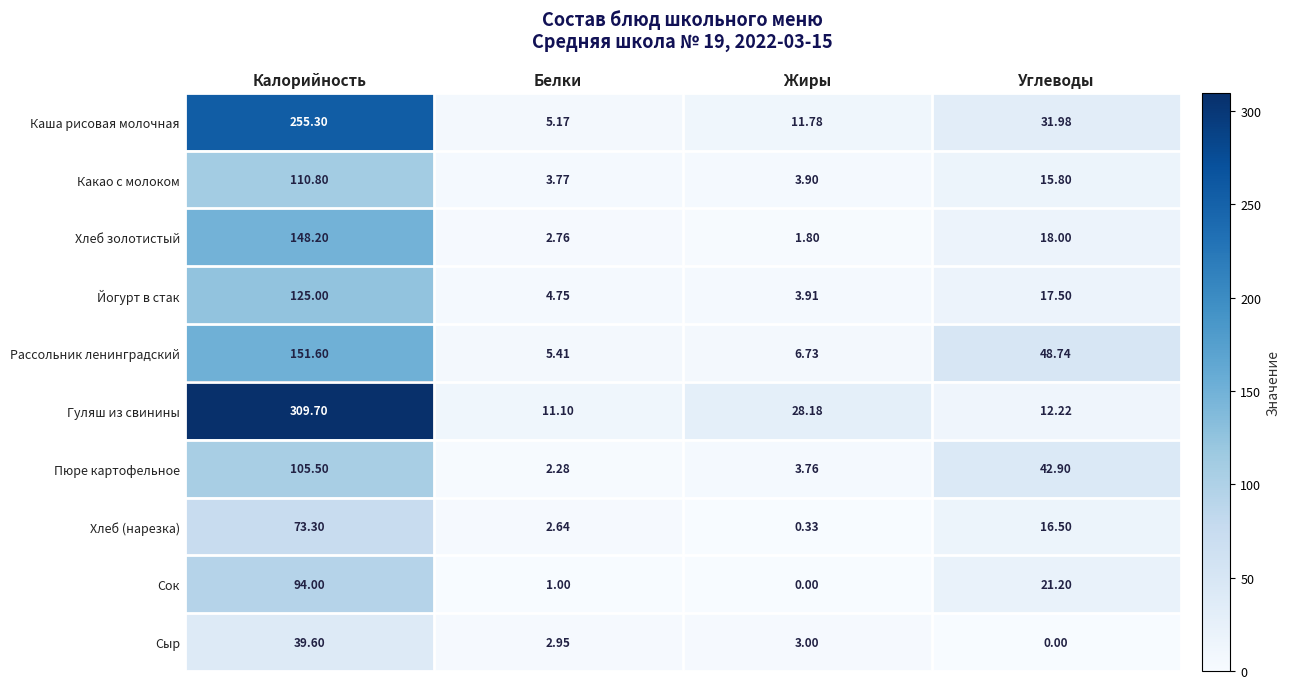

Which series has the largest total across all categories?

Гуляш из свинины